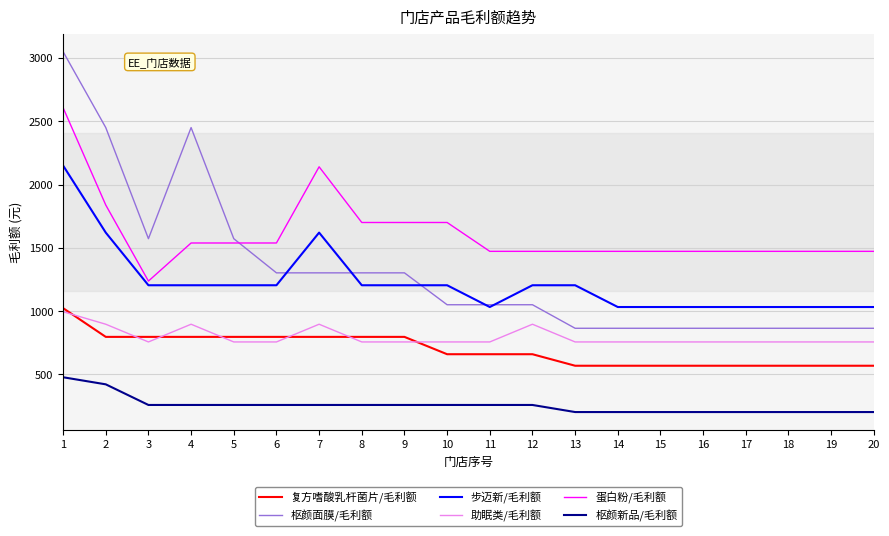

Which series has the largest total across all categories?

蛋白粉/毛利额